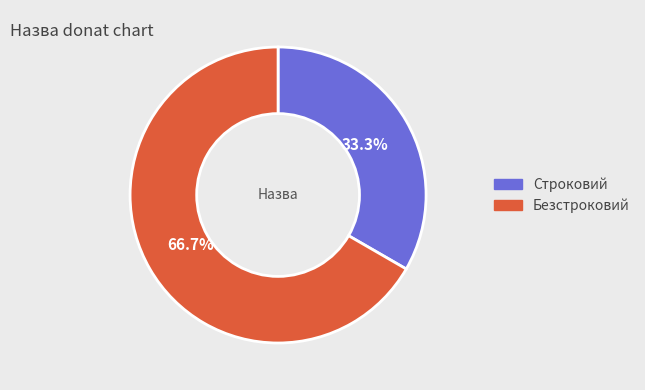

To the nearest percent, what is the combined percentage of Безстроковий and Строковий?

100%